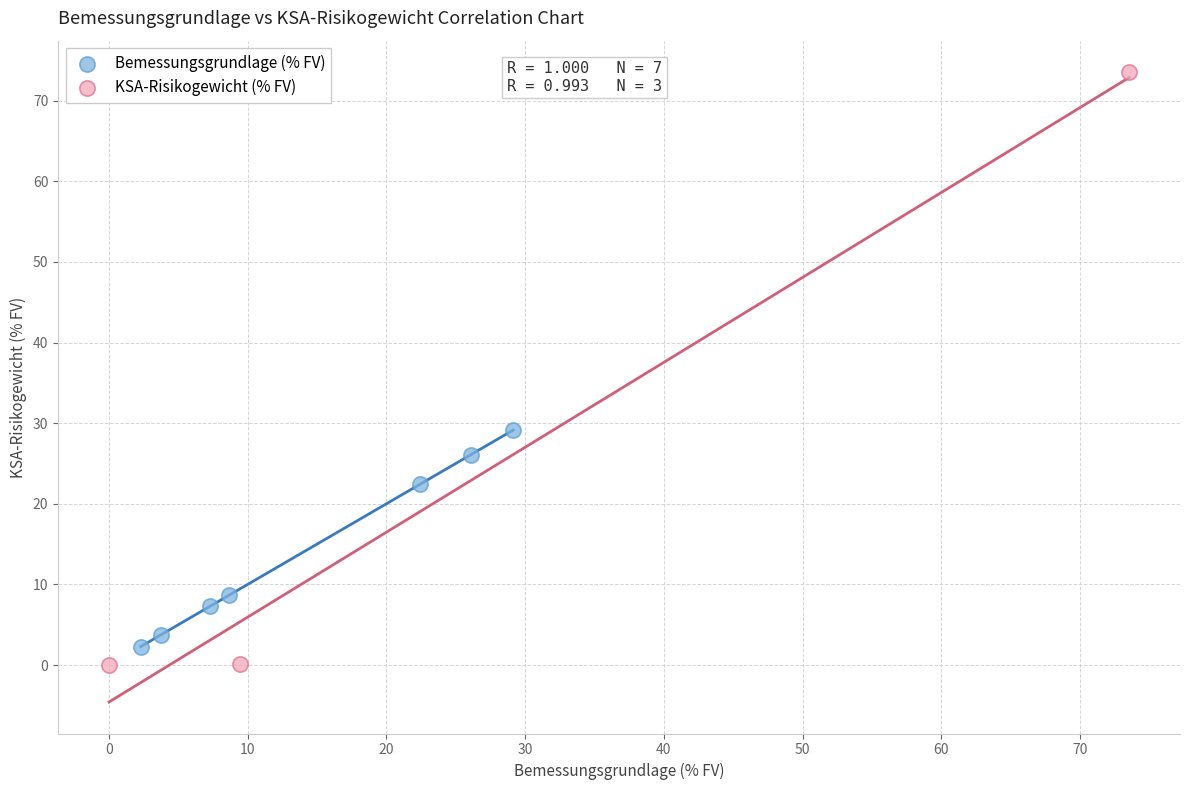

Which series has the widest spread of Y values?

KSA-Risikogewicht (% FV)